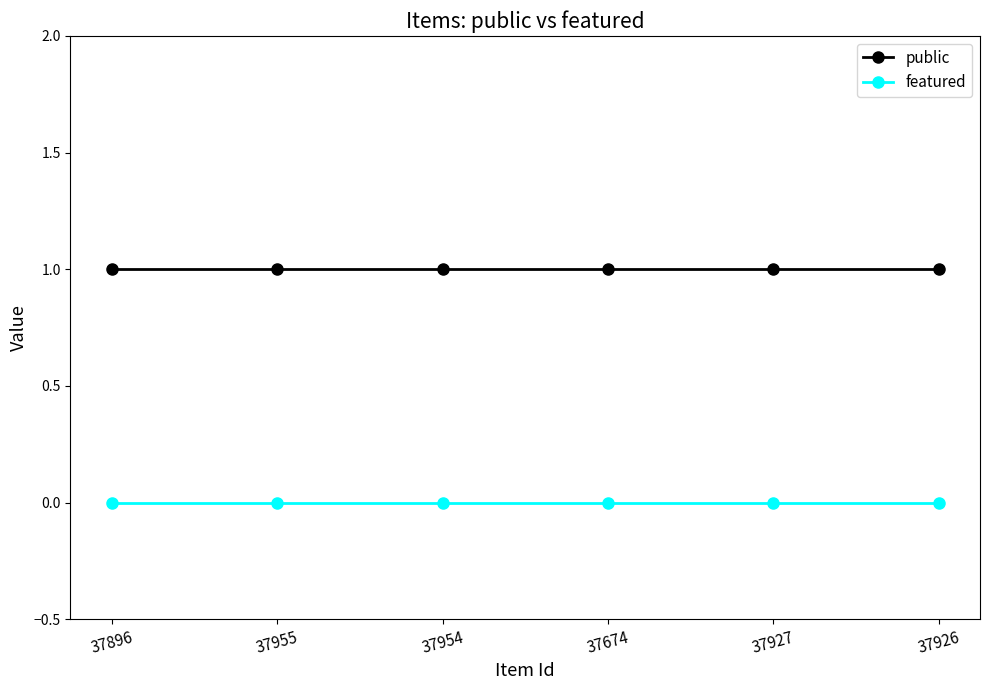

Is it true that public equals 1 at 37674?

True